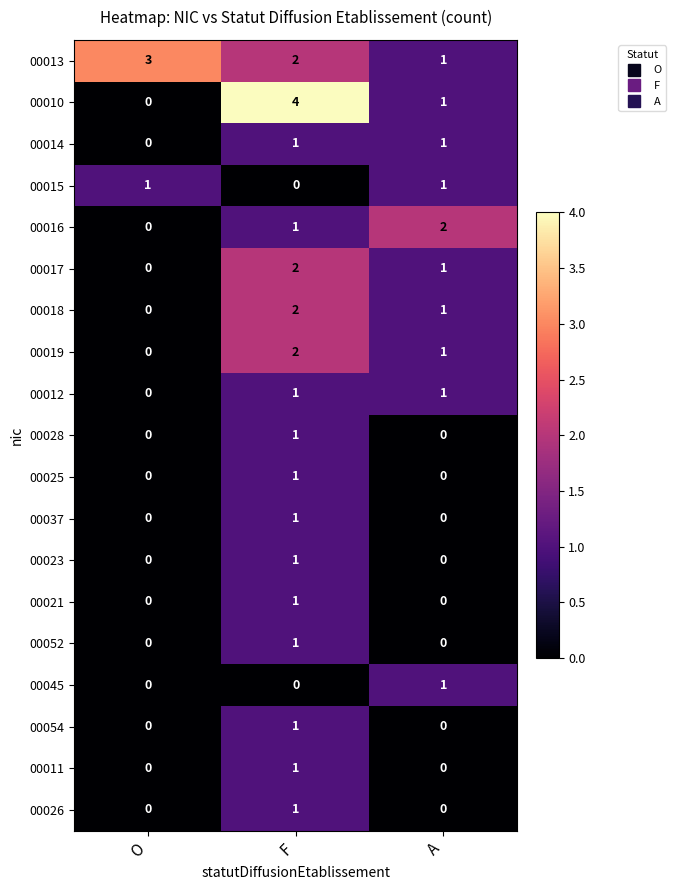

At which category is the sum across all series the highest?

F